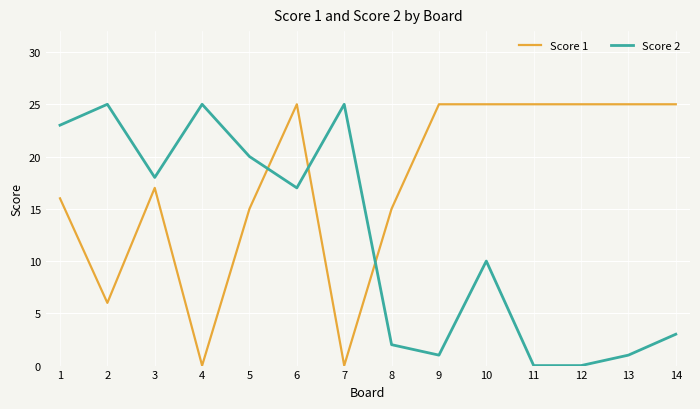

The value of Score 1 at 5 is 27. True or false?

False